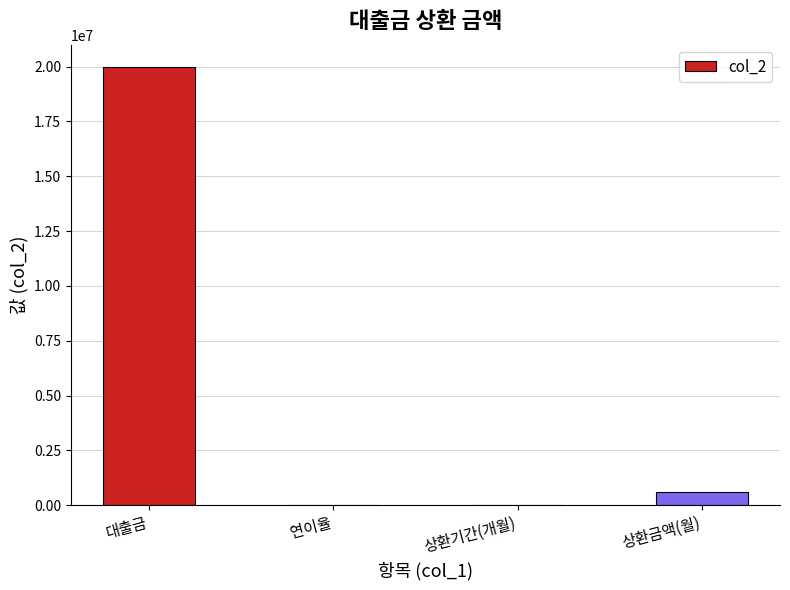

What is the maximum value shown in the chart?

20000000.0